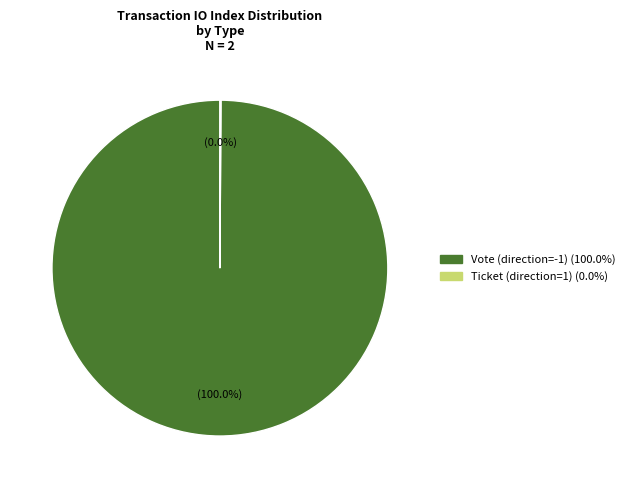

To the nearest percent, what percentage of the pie is Vote (direction=-1)?

100%